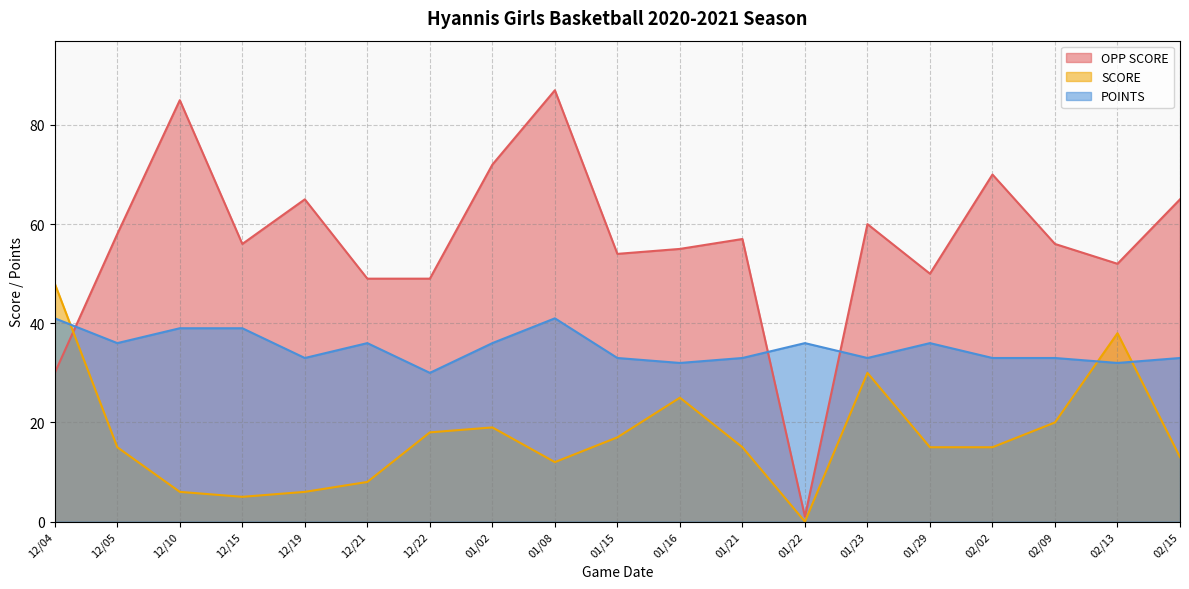

Rank the series by their maximum value, from lowest to highest.

POINTS, SCORE, OPP SCORE